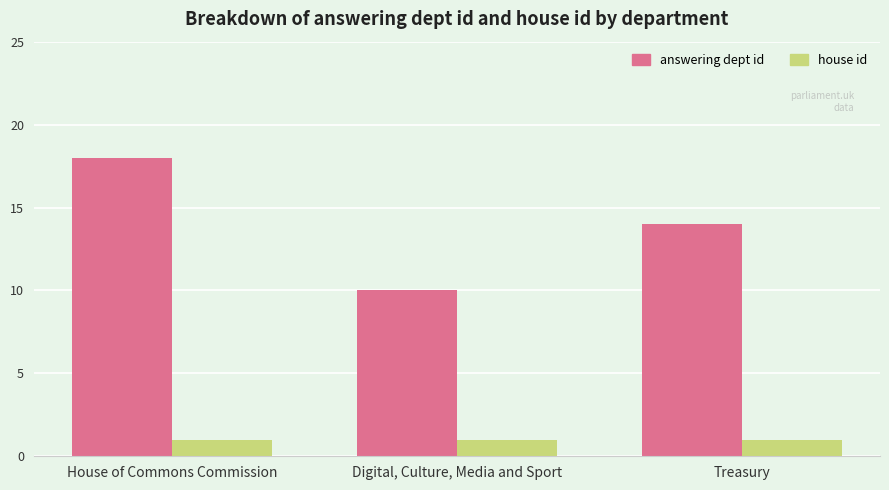

What is the value of the answering dept id bar at the 2nd from the left?

10